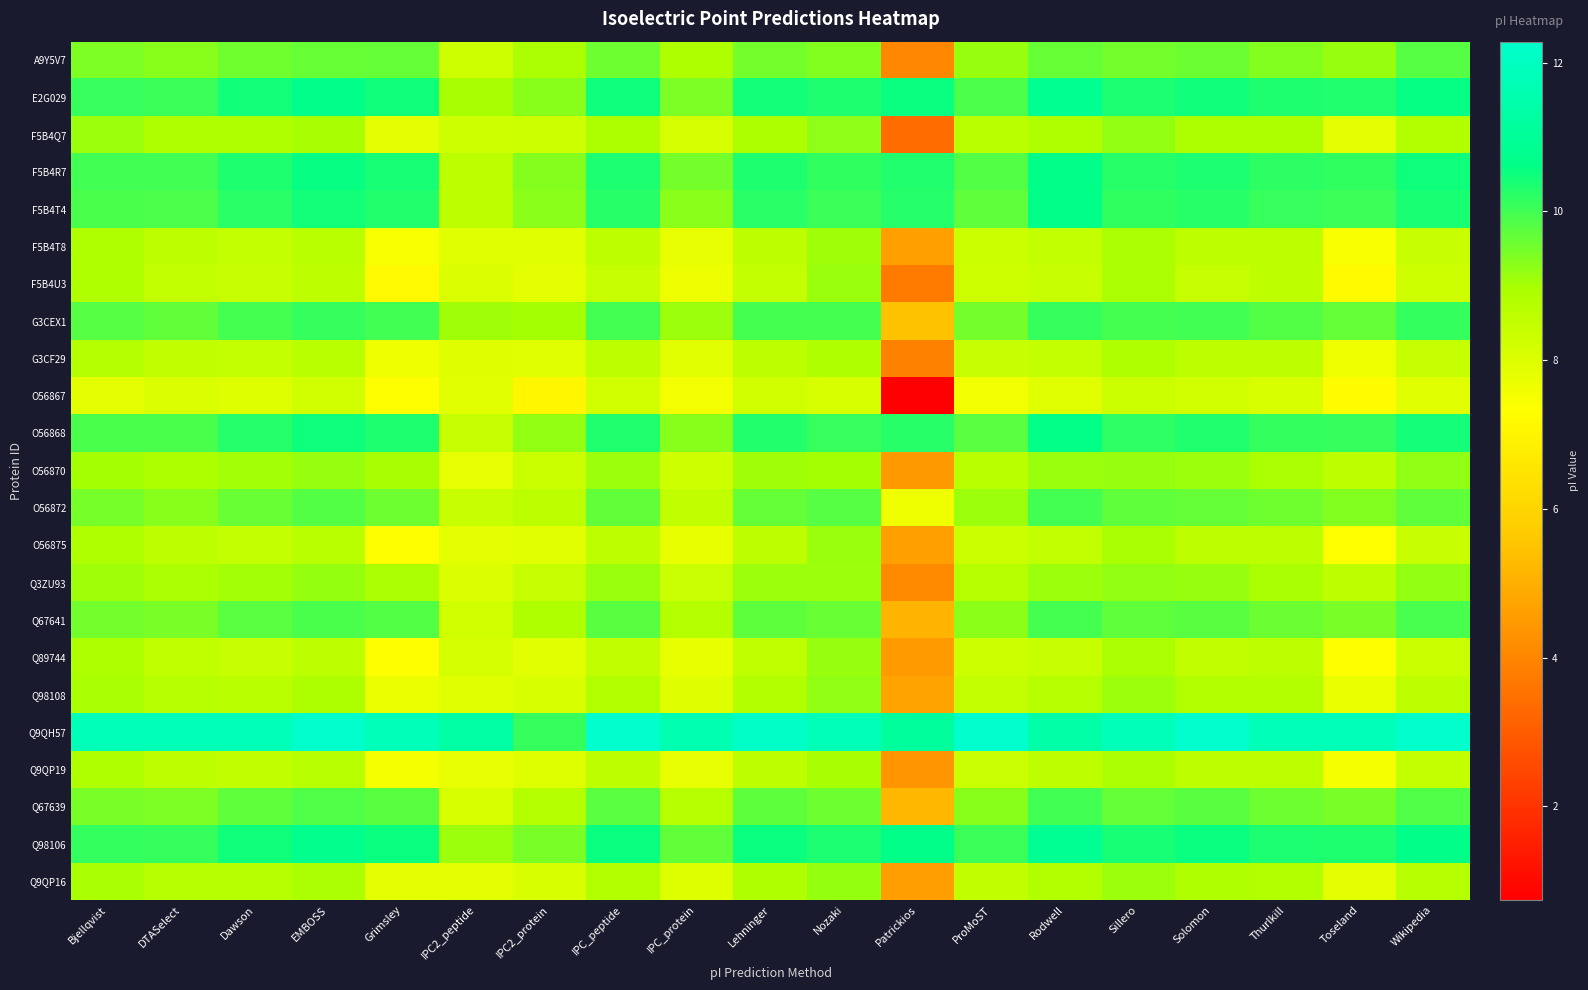

What is the smallest value displayed?

0.7